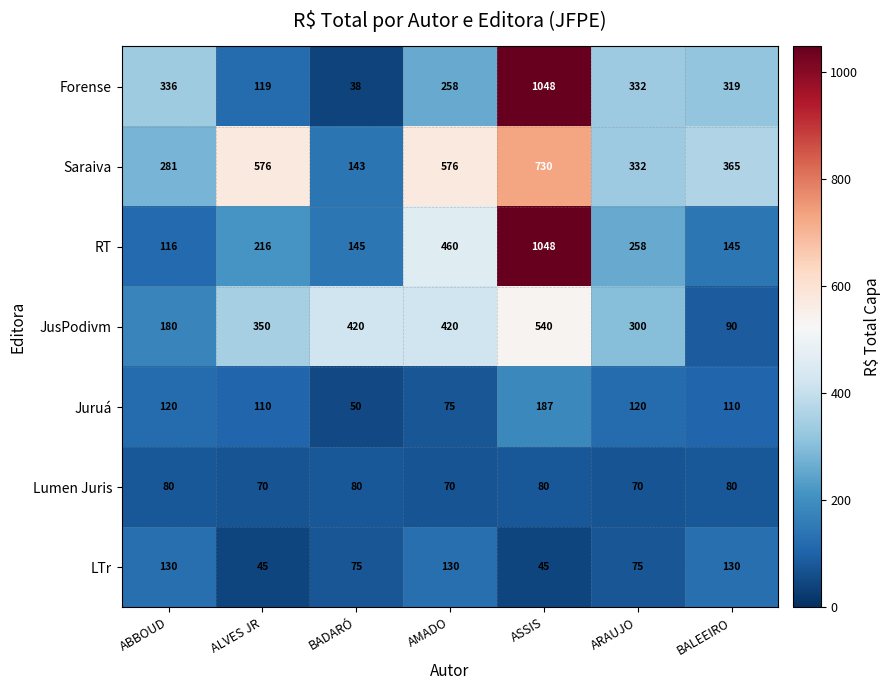

What is the difference between the highest and lowest values at ASSIS?

1003